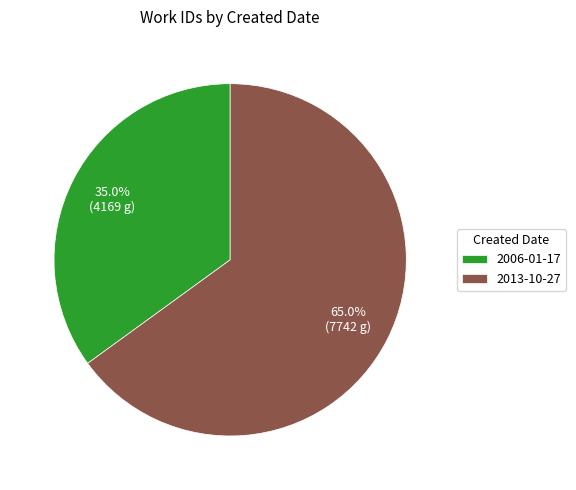

Does 2006-01-17 account for over 50% of the chart?

No